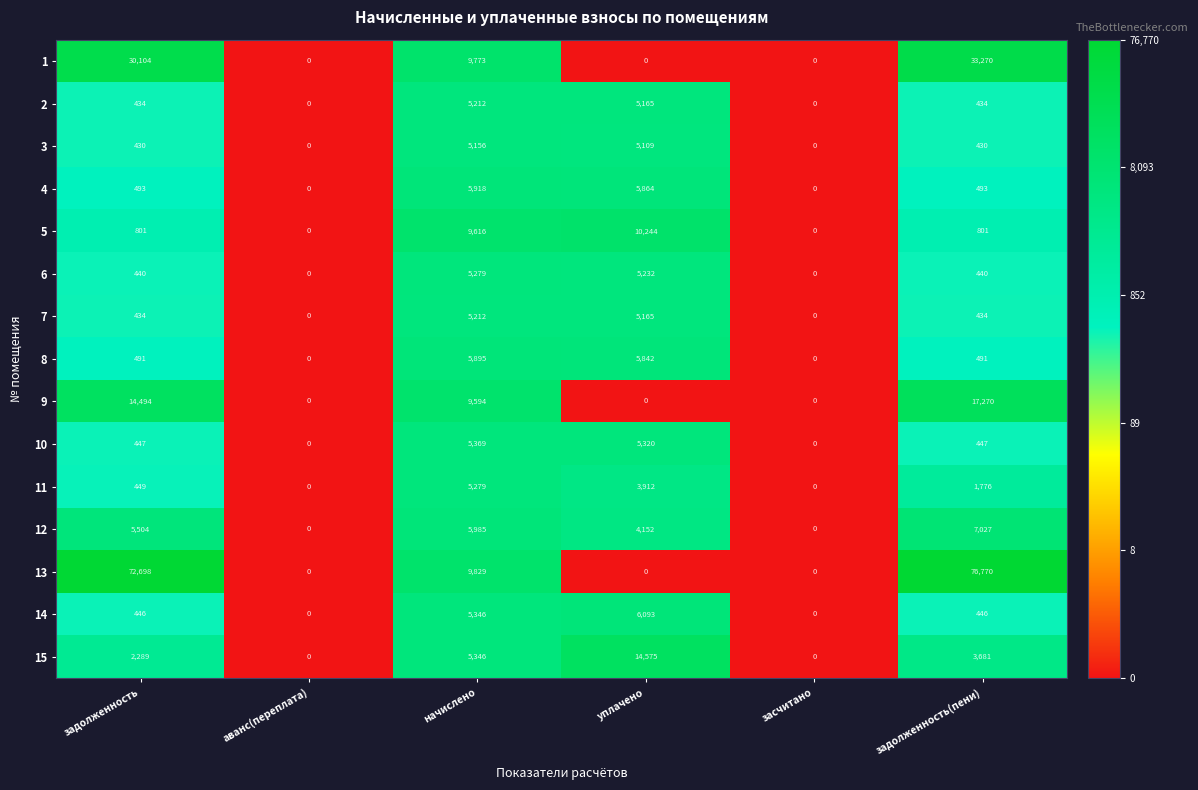

What is the greatest value displayed?

76770